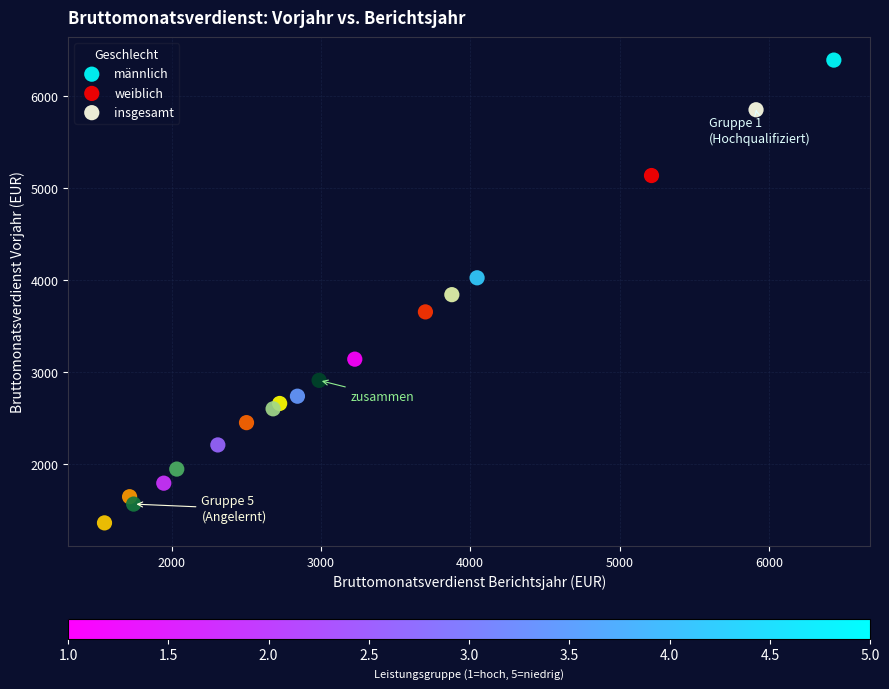

Which series has the largest Y range (max minus min)?

männlich